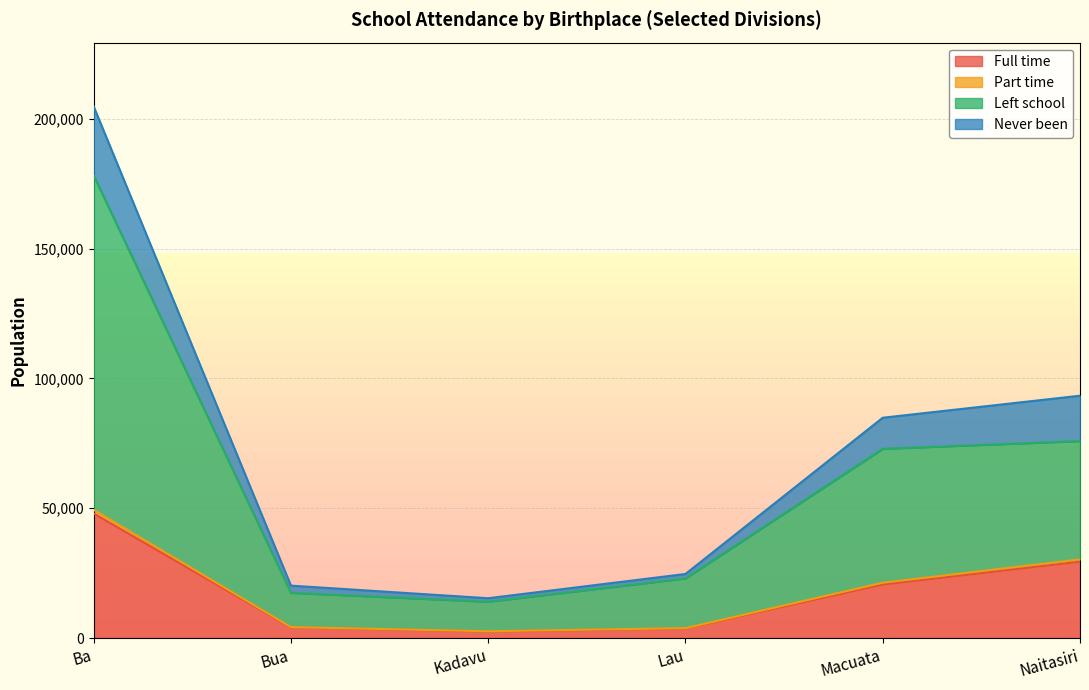

At which category is the sum across all series the highest?

Ba